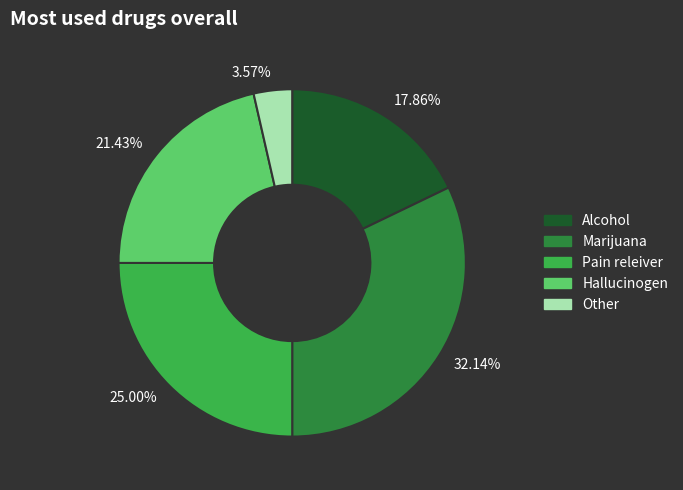

Does any single category account for the majority?

No